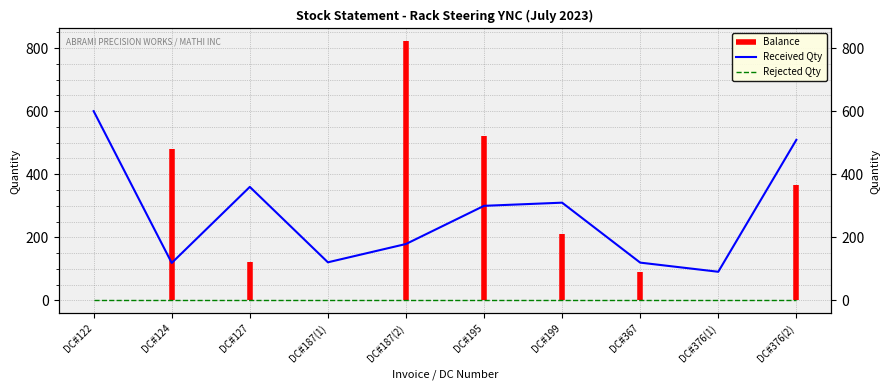

True or false: Rejected Qty and Received Qty intersect in this chart.

False